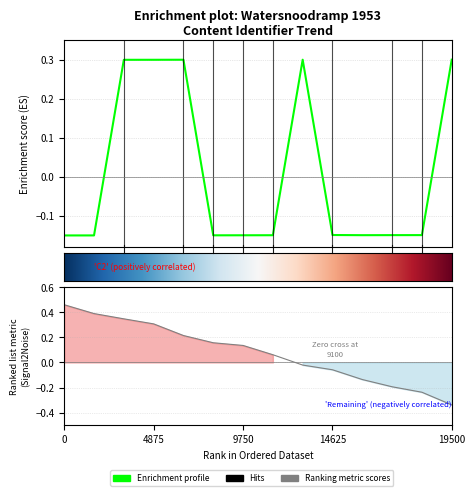

Does the chart display data point markers on the line(s)?

No